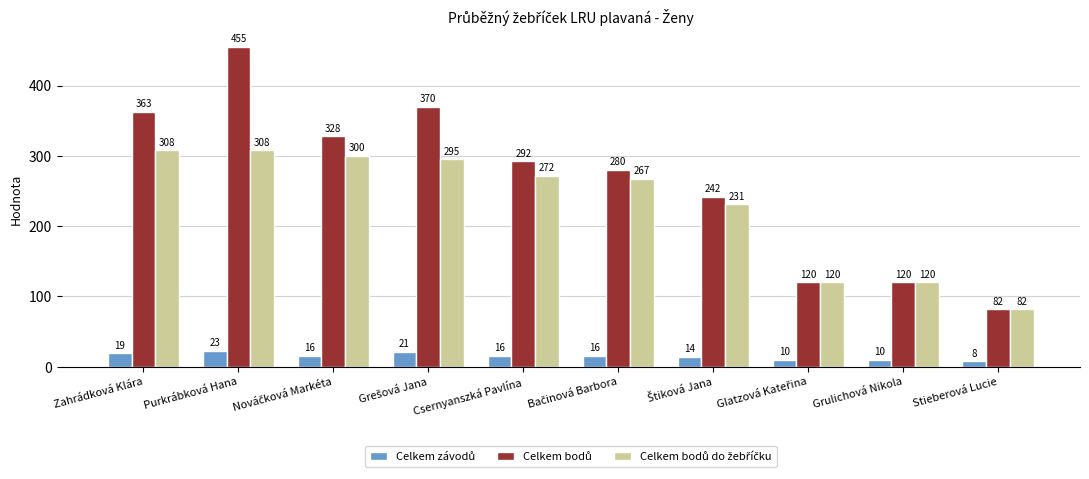

At which category does the chart reach its minimum across all series?

Stieberová Lucie